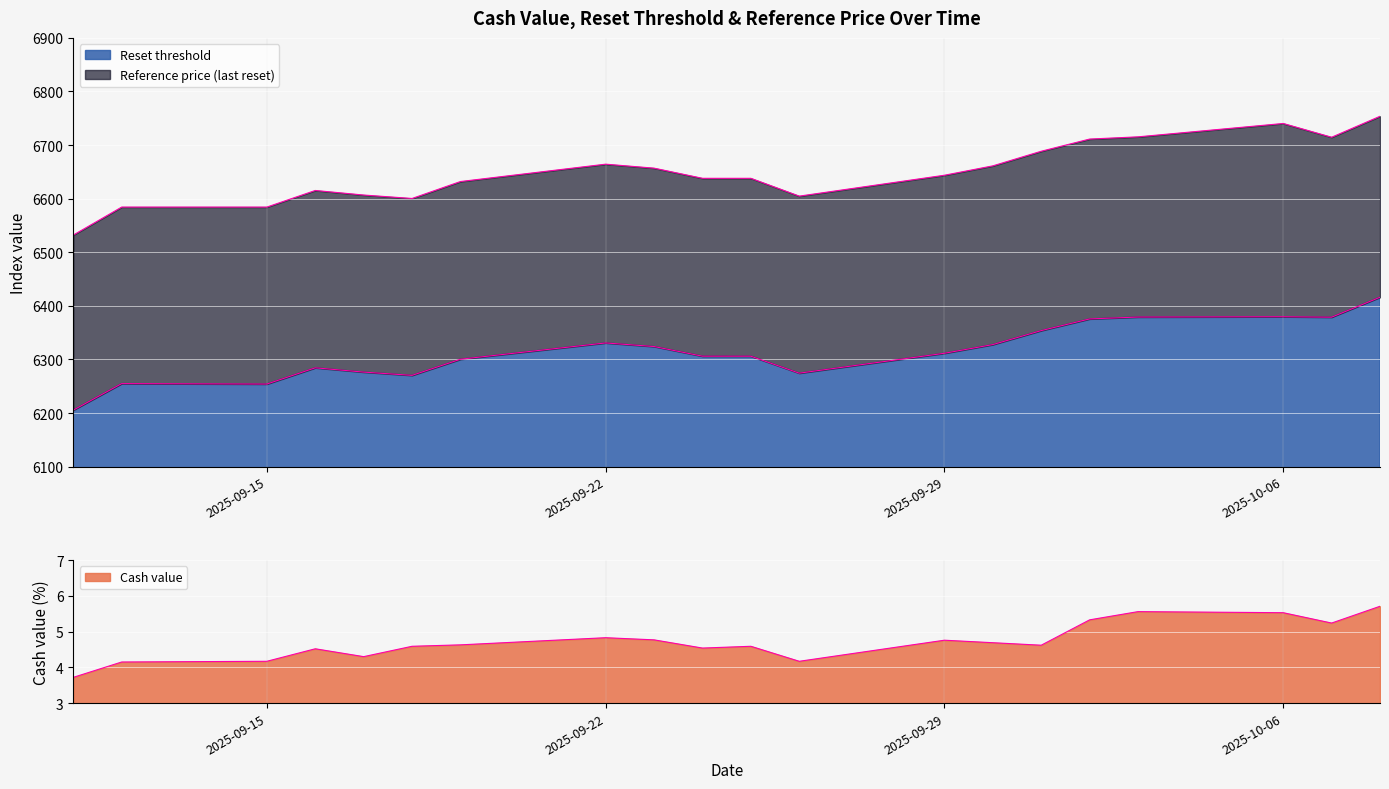

Reading left to right, what are all the values shown in this chart?

Reset threshold: 6205.4	6254.9	6254.0	6284.4	6276.3	6270.3	6300.4	6330.8	6324.1	6306.0	6306.0	6274.4	6311.5	6327.7	6353.8	6375.6	6379.1	6379.7	6378.8	6416.0
Reference price (last reset): 6532.0	6584.3	6584.3	6615.3	6606.8	6600.4	6632.0	6664.4	6656.9	6638.0	6638.0	6604.7	6643.7	6661.2	6688.5	6711.2	6715.4	6740.3	6714.6	6753.7
Cash value: 3.7	4.2	4.2	4.5	4.3	4.6	4.6	4.8	4.8	4.5	4.6	4.2	4.8	4.7	4.6	5.3	5.6	5.5	5.2	5.7